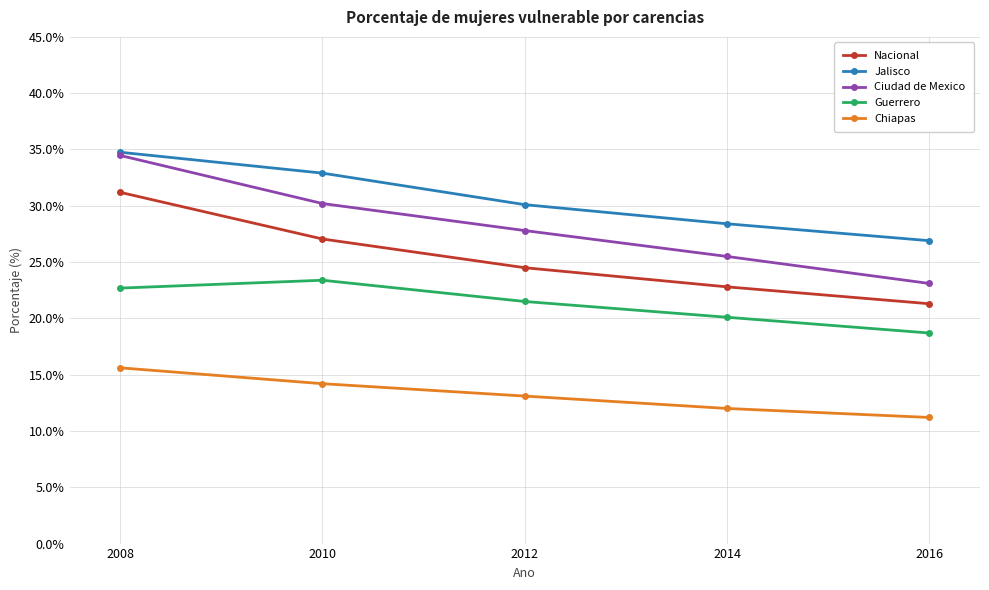

Which category has the lowest value across all series?

2016